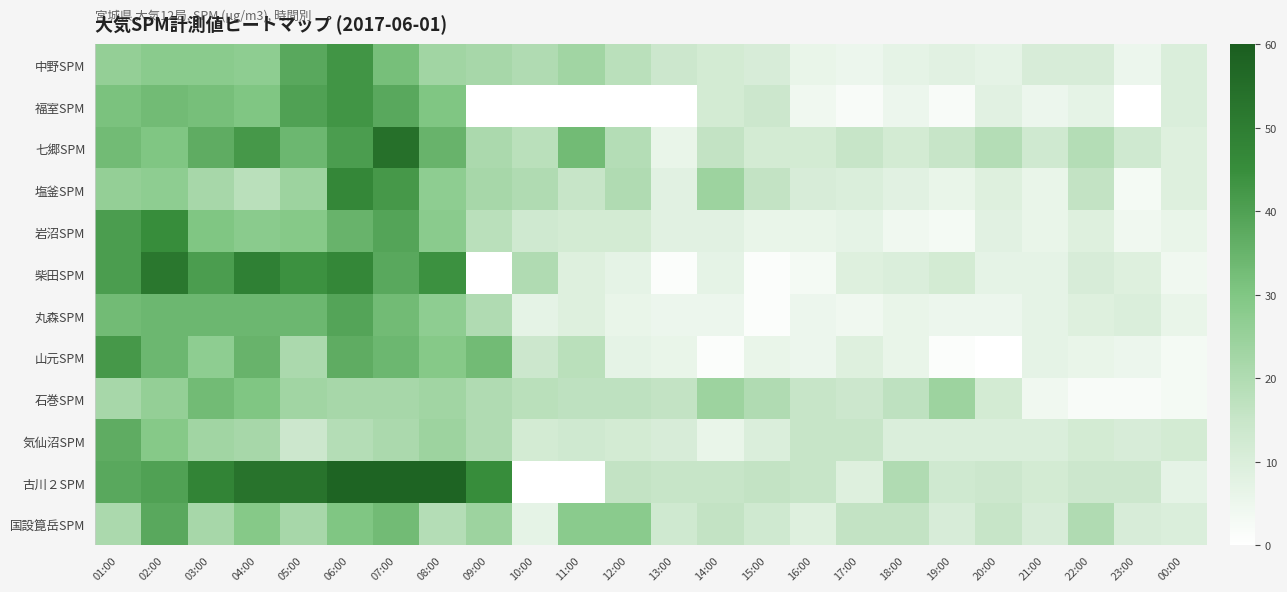

What is the difference between the highest and lowest values at 06:00?

39